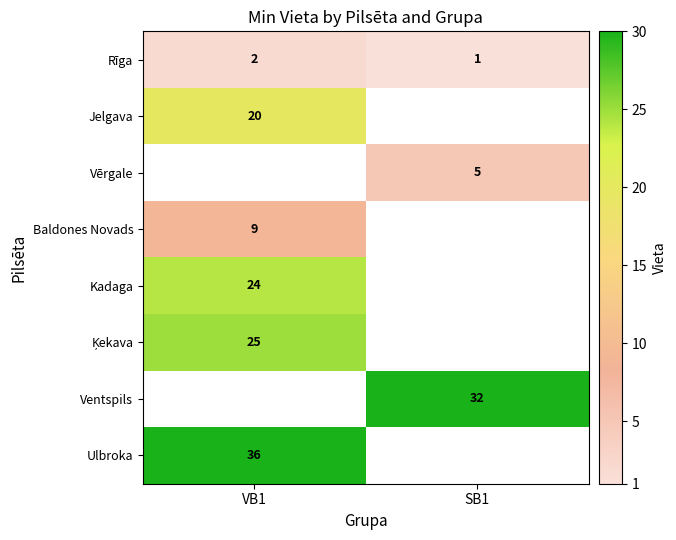

Count the Rīga values in the range 1 to 2.

2